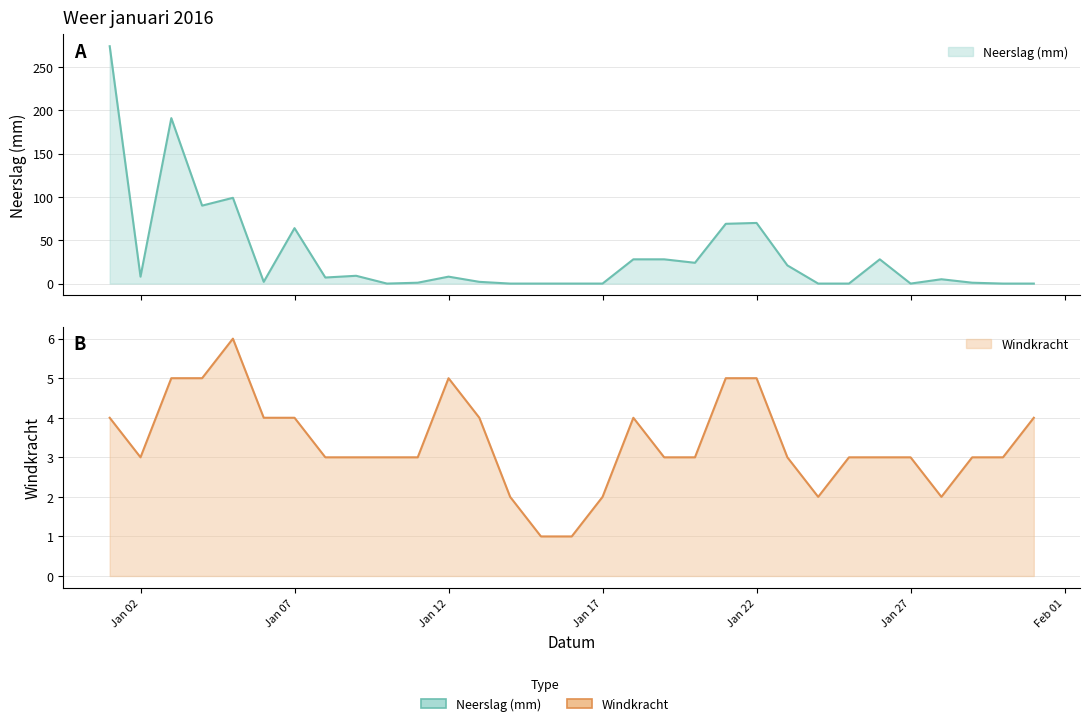

What is the difference between the highest and lowest values at 2016-01-26?

25